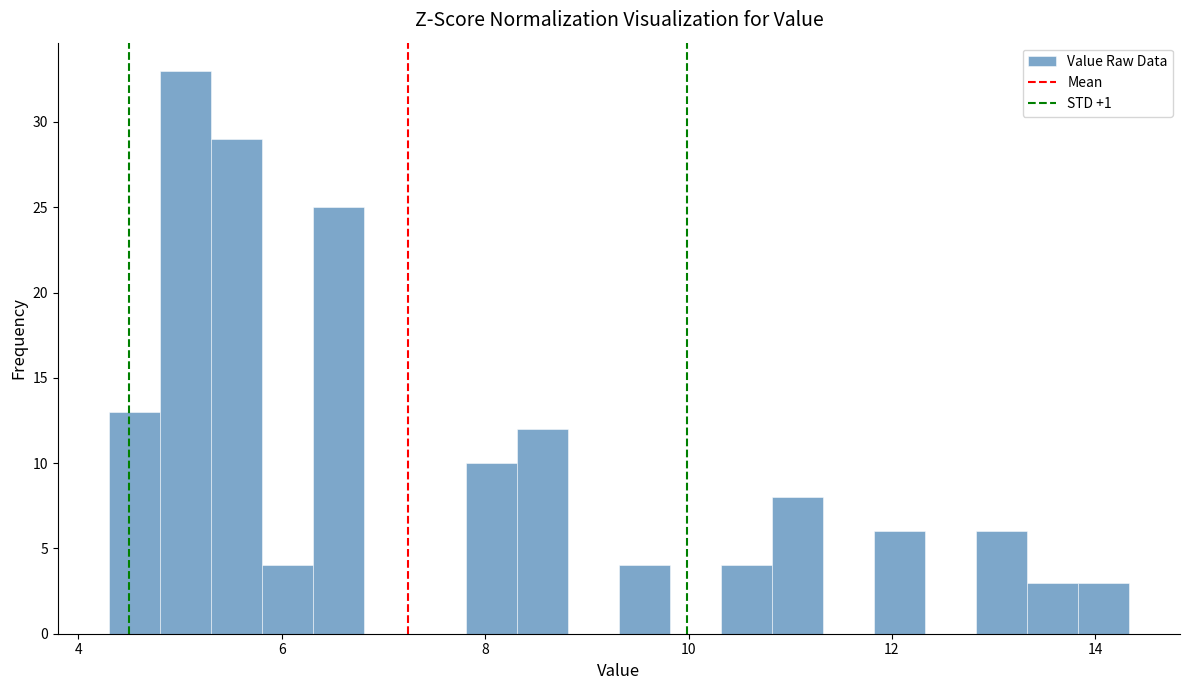

Around what value on the x-axis is the tallest bar? Give the approximate position of its centre, as read against the axis.

5.0